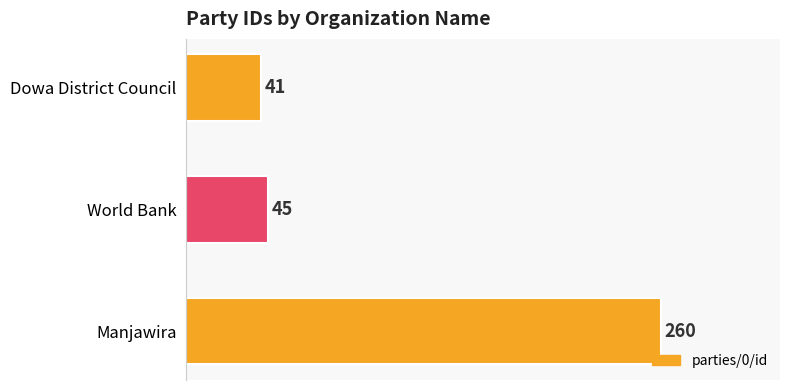

What is the difference between the maximum and minimum values?

219